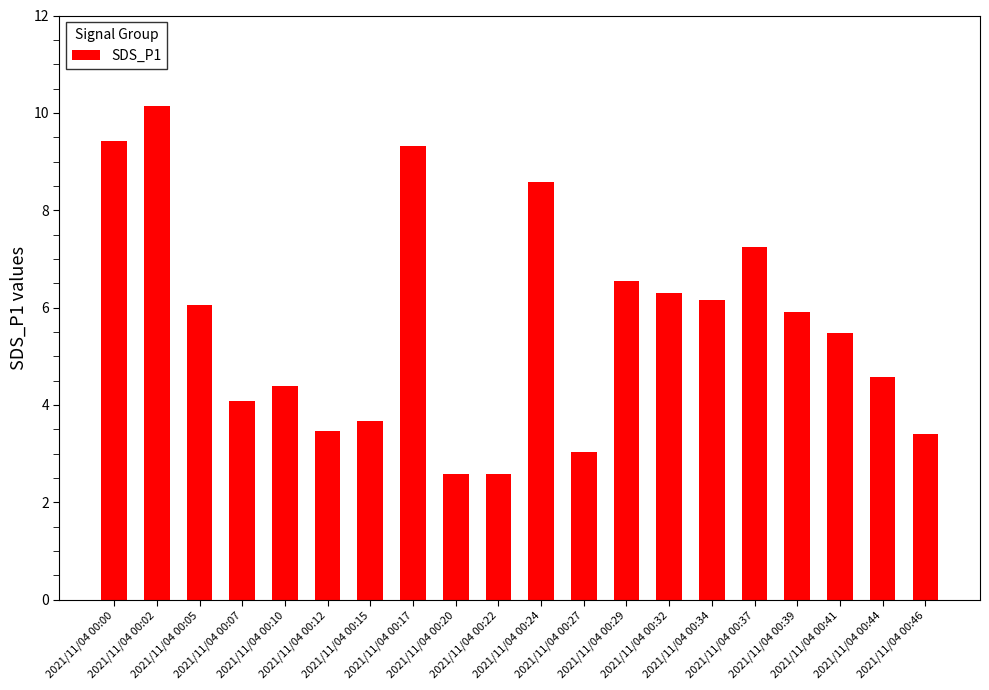

How many bars are there in total?

20